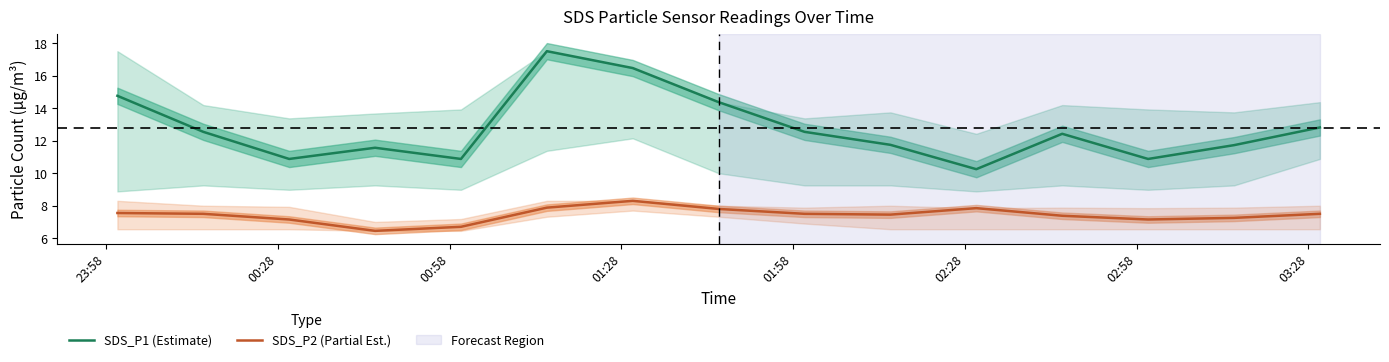

True or false: SDS_P2 (Partial Est.) and SDS_P1 (Estimate) intersect in this chart.

False